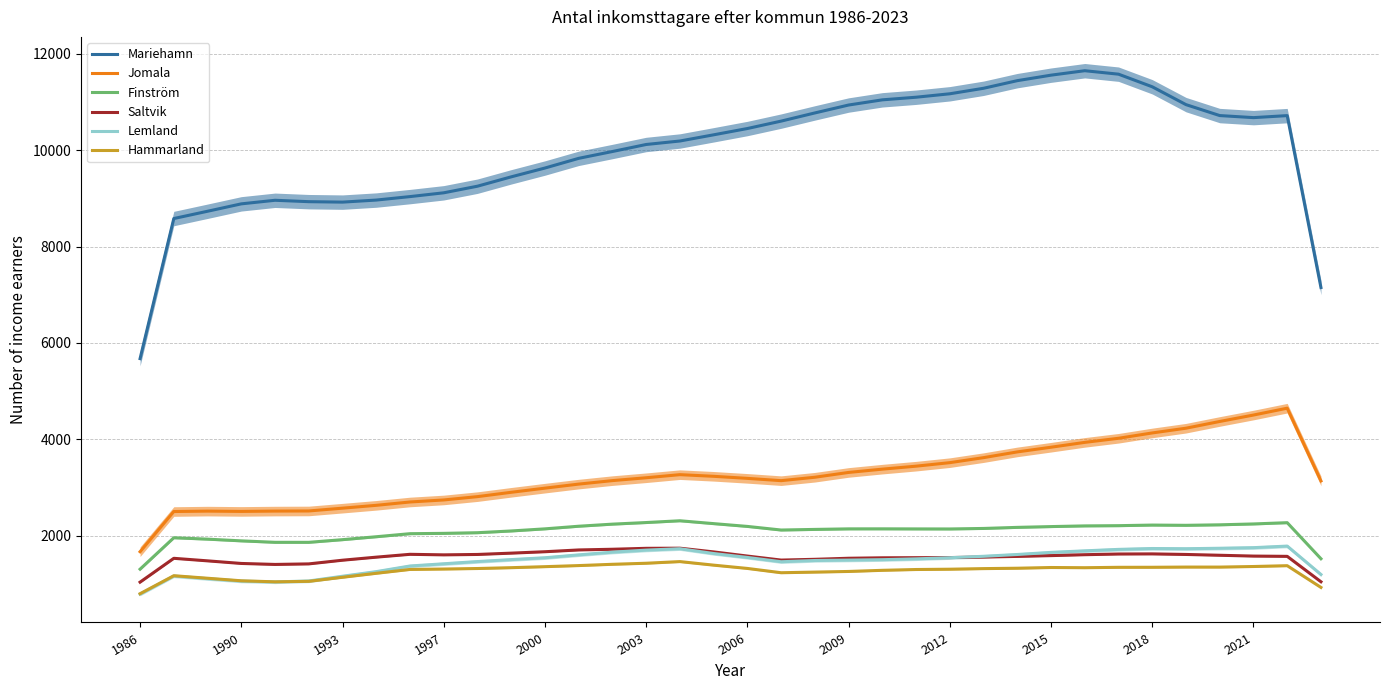

Which series has the largest total across all categories?

Mariehamn